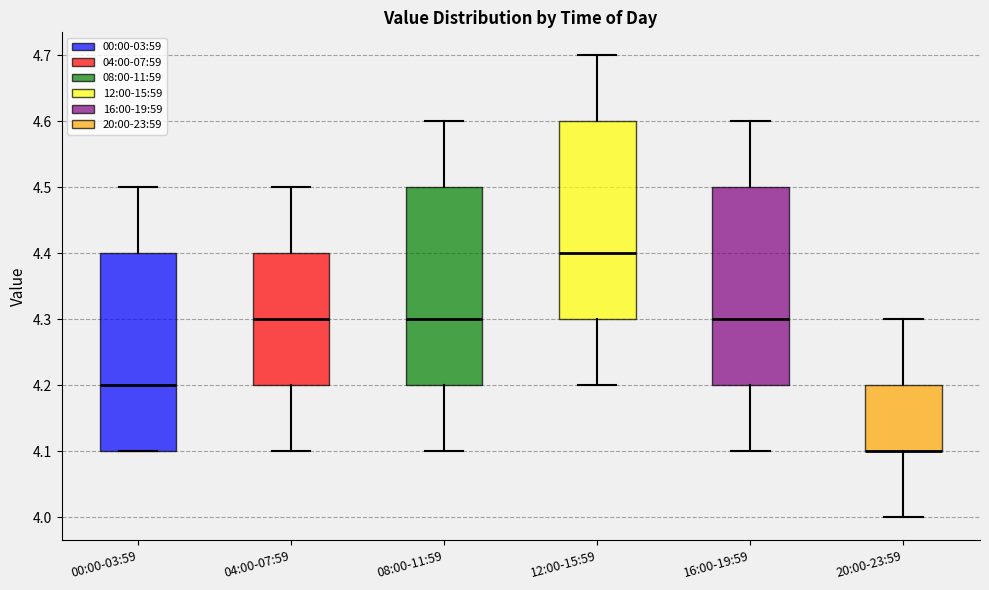

Reading left to right, transcribe this box plot: for each box, give where its median line is, the range the box spans, and where its two whiskers end, as read against the y-axis. The values are not printed on the chart, so give them approximately, as read against the axis.

00:00-03:59: median 4.2, box 4.1 to 4.4, whiskers 4.1 to 4.5
04:00-07:59: median 4.3, box 4.2 to 4.4, whiskers 4.1 to 4.5
08:00-11:59: median 4.3, box 4.2 to 4.5, whiskers 4.1 to 4.6
12:00-15:59: median 4.4, box 4.3 to 4.6, whiskers 4.2 to 4.7
16:00-19:59: median 4.3, box 4.2 to 4.5, whiskers 4.1 to 4.6
20:00-23:59: median 4.1 (drawn on the box's lower edge), box 4.1 to 4.2, whiskers 4.0 to 4.3